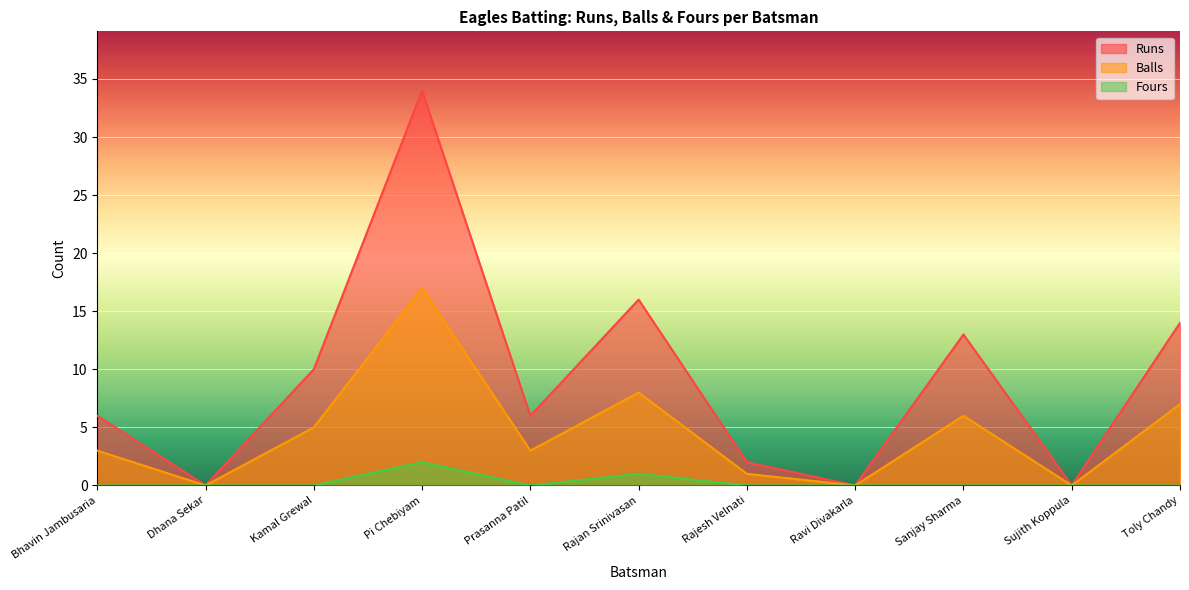

Is it true that Fours equals 2 at Pi Chebiyam?

True